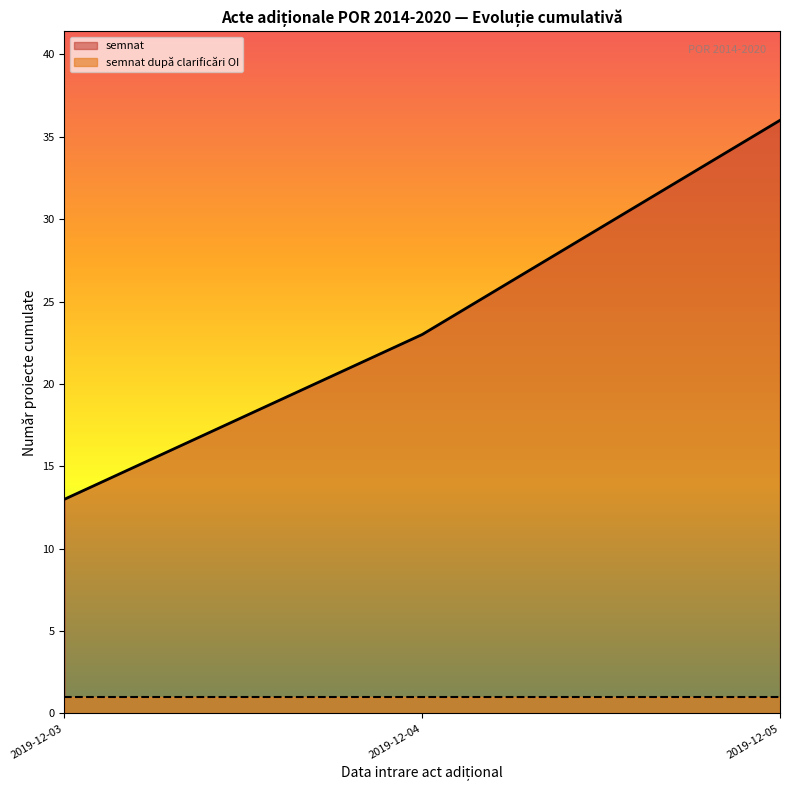

What is the difference between the maximum and minimum values in the semnat după clarificări OI series?

0